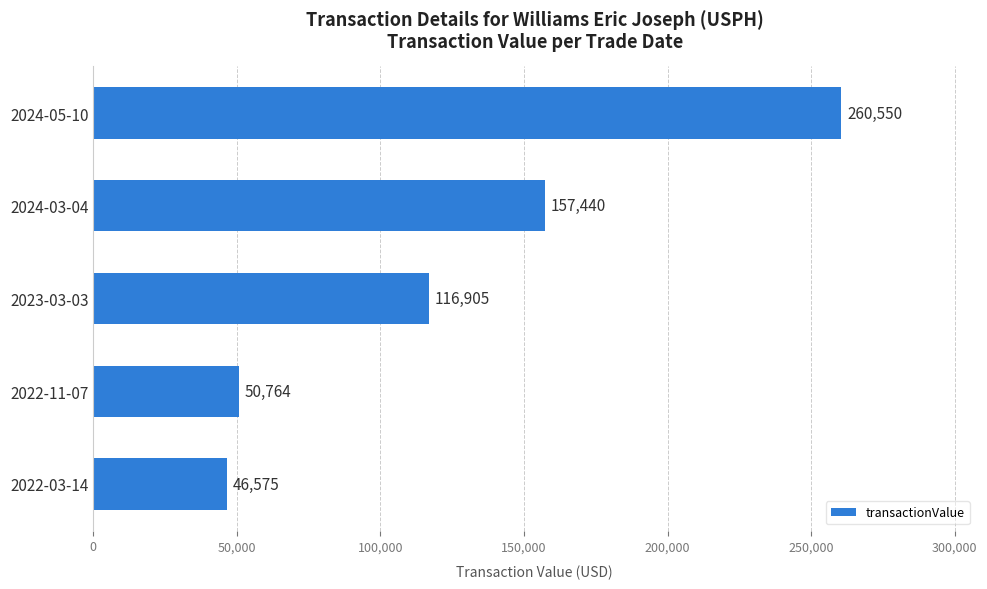

What is the change in value from 2024-05-10 to 2024-03-04?

-103110